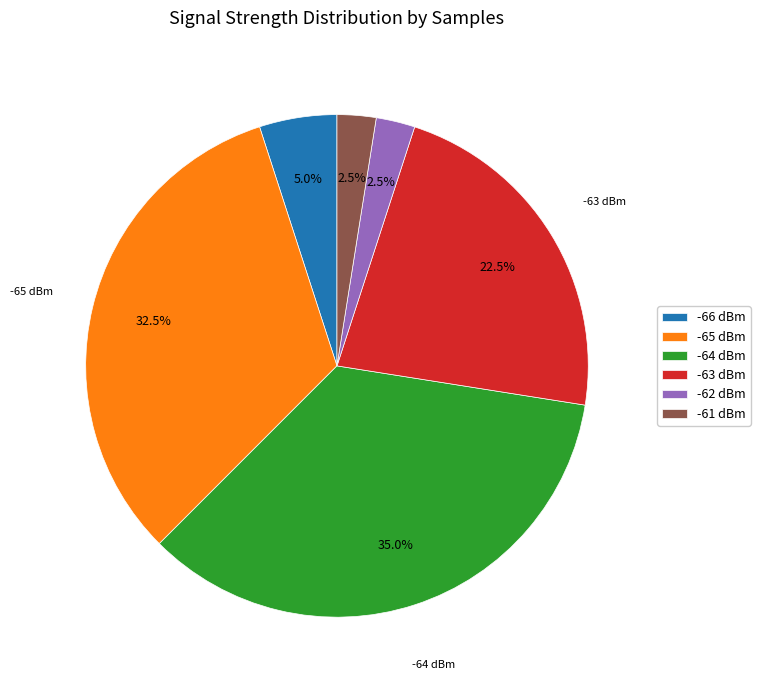

How many slices are in this pie chart?

6